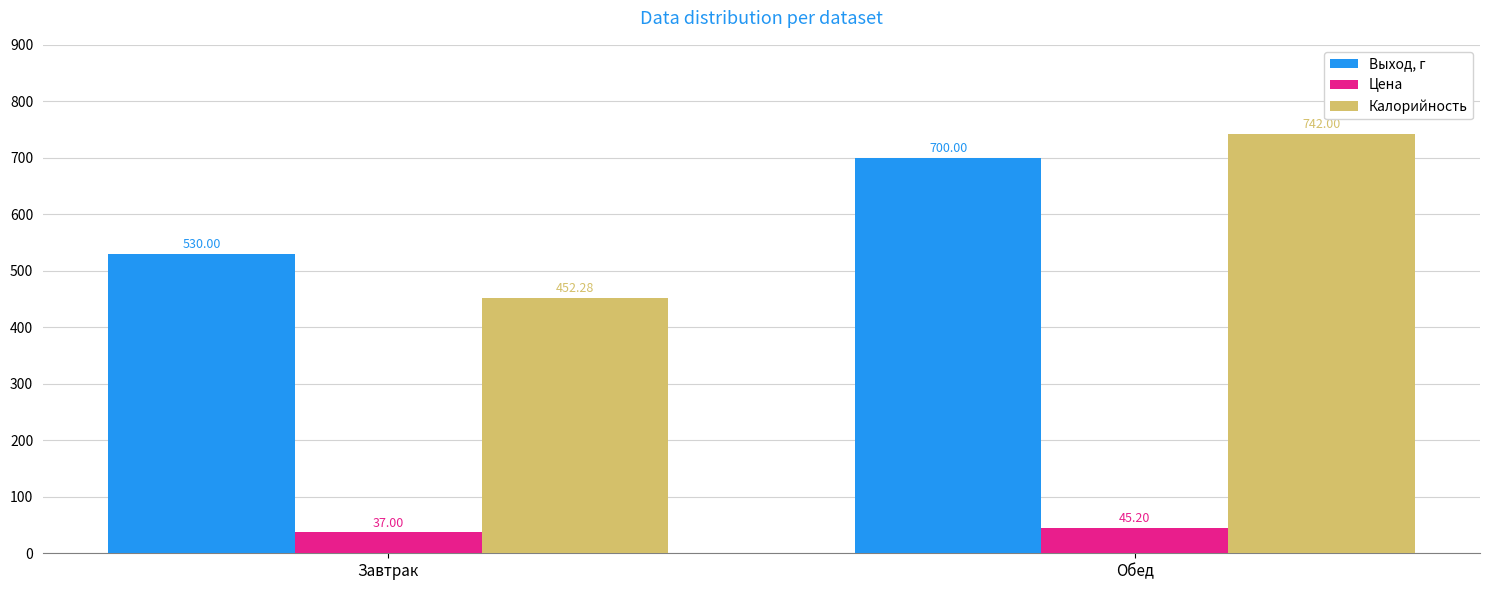

What is the difference between the Выход, г values at Обед and Завтрак?

170.0